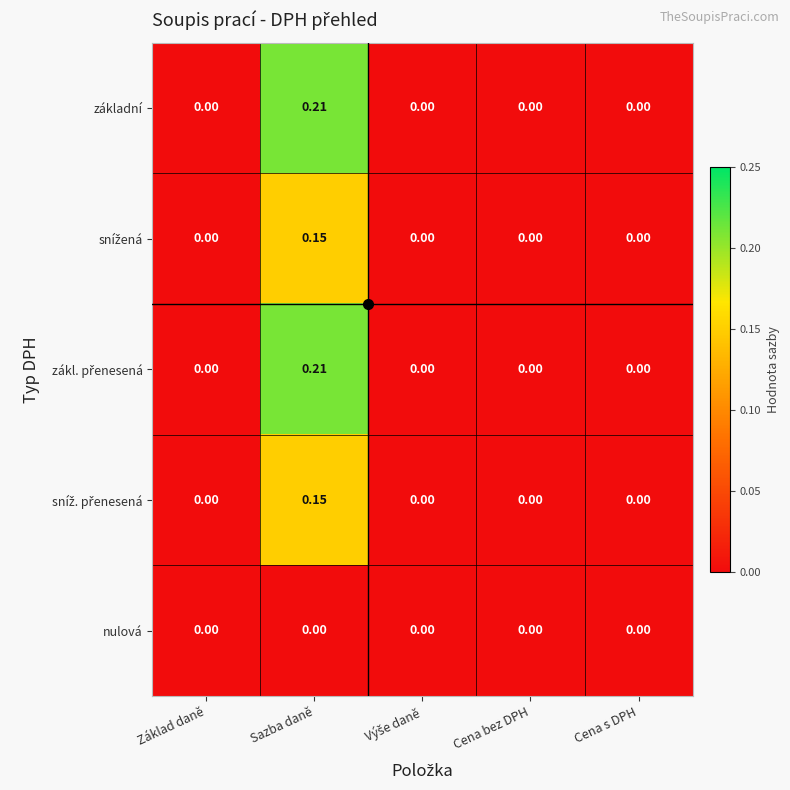

Which category has the highest value in the základní series?

Sazba daně